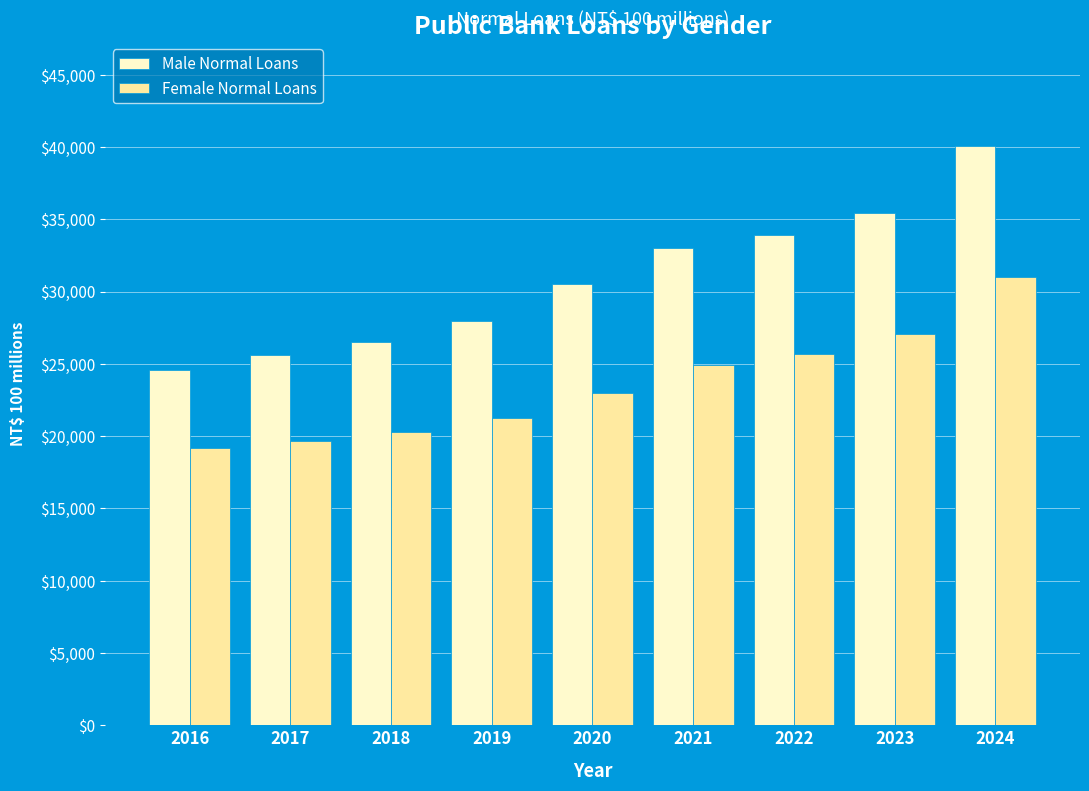

List the series in order of their peak value, highest first.

Male Normal Loans, Female Normal Loans